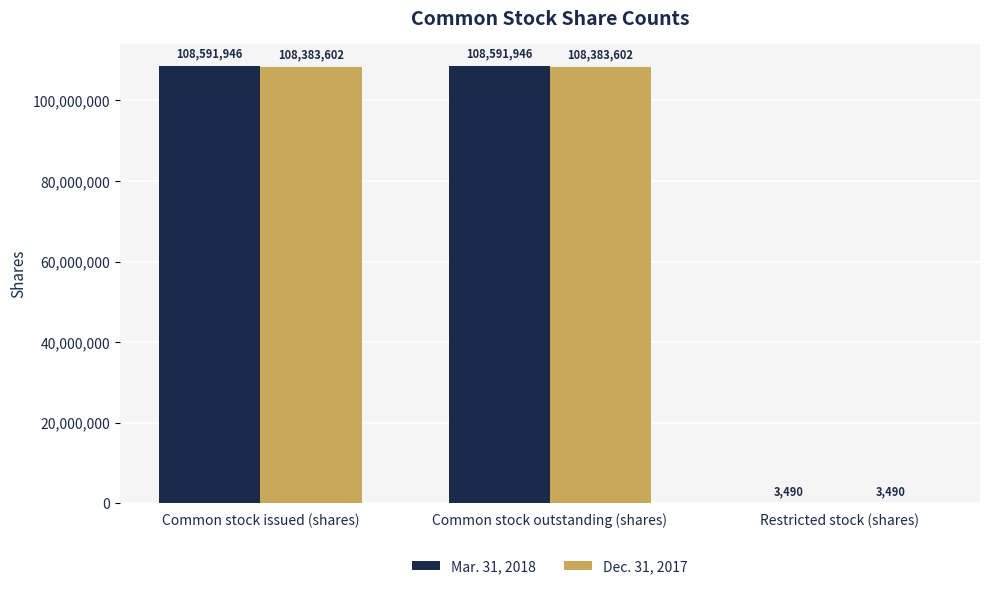

Reading left to right, list all the values displayed in this chart.

Mar. 31, 2018: Common stock issued (shares)=108591946	Common stock outstanding (shares)=108591946	Restricted stock (shares)=3490
Dec. 31, 2017: Common stock issued (shares)=108383602	Common stock outstanding (shares)=108383602	Restricted stock (shares)=3490